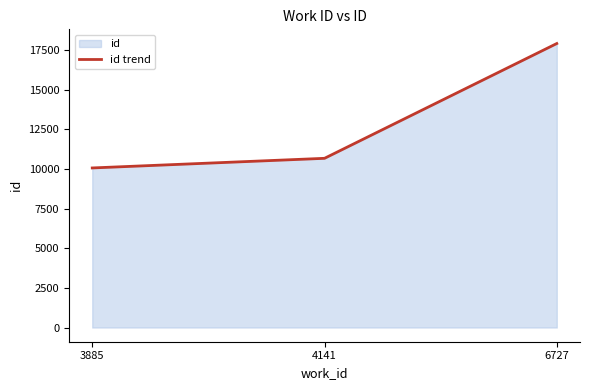

List the labels in order of value, smallest first.

3885, 4141, 6727